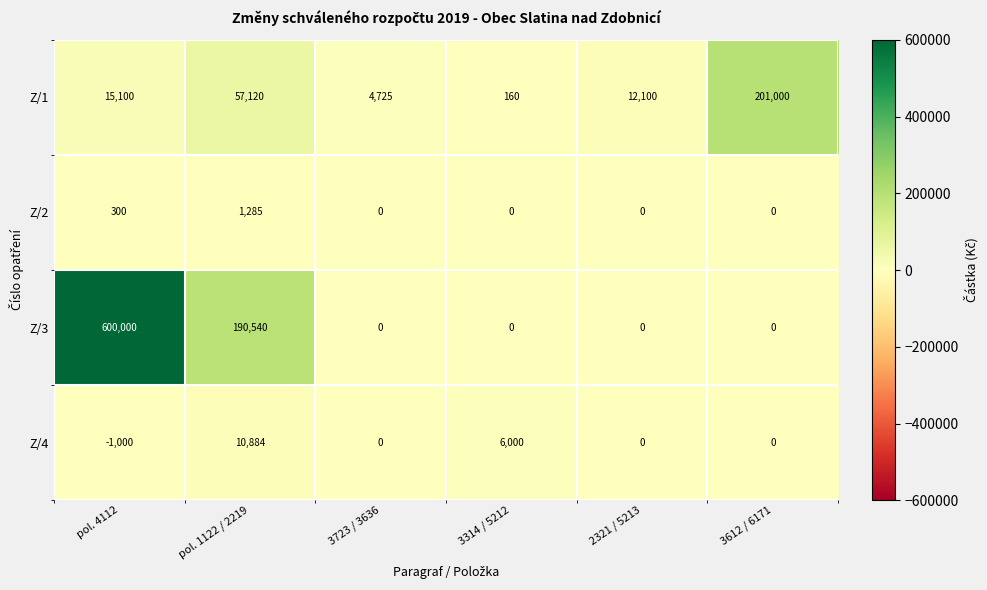

At how many categories does at least one series exceed 482137?

1